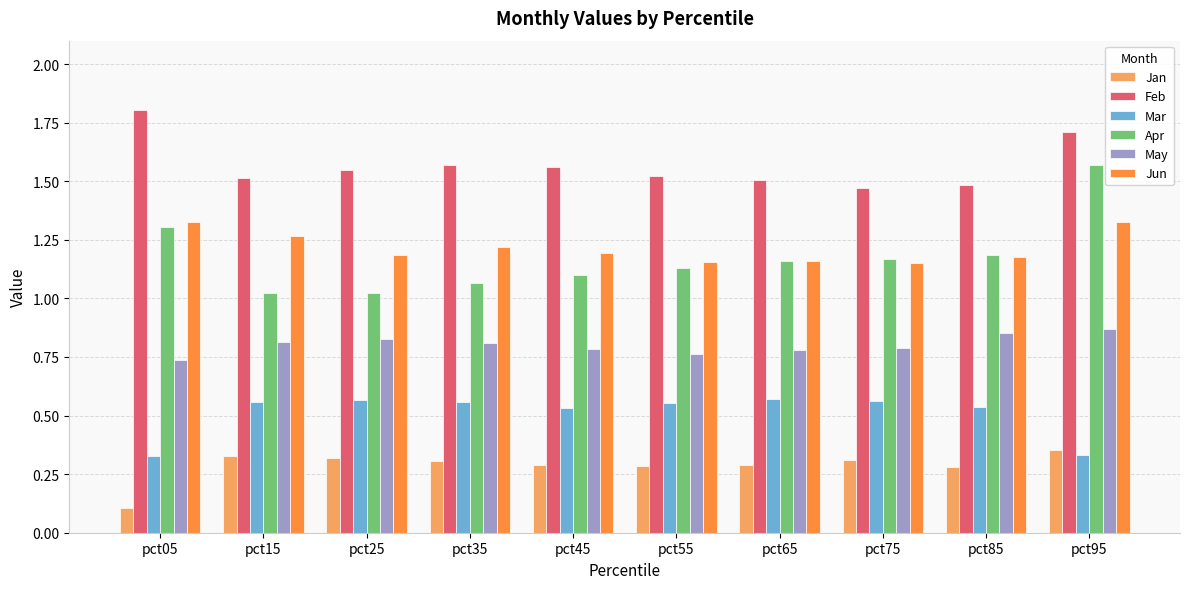

Which series has the widest spread of values?

Apr